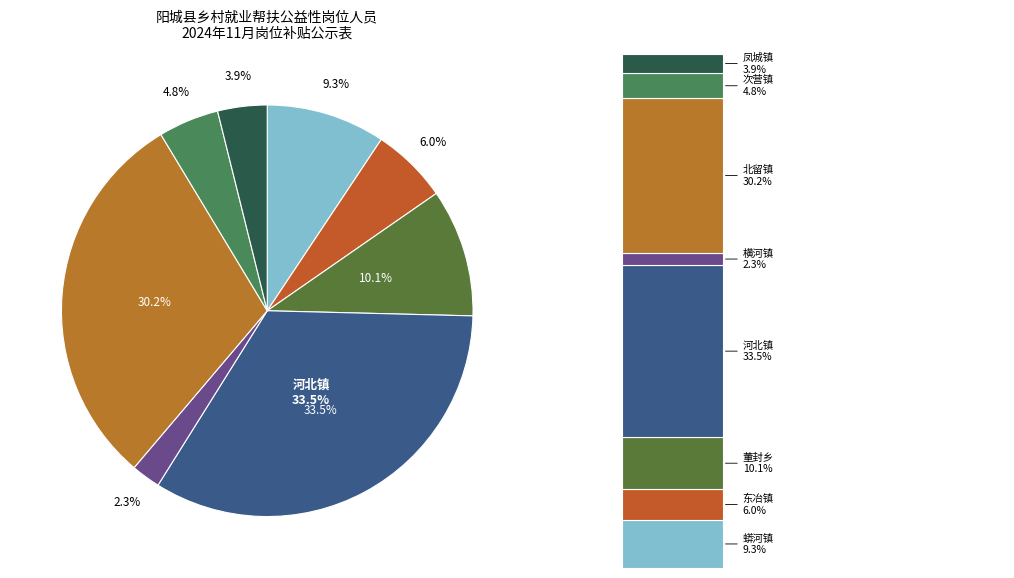

To the nearest percent, what is the average slice percentage?

12%